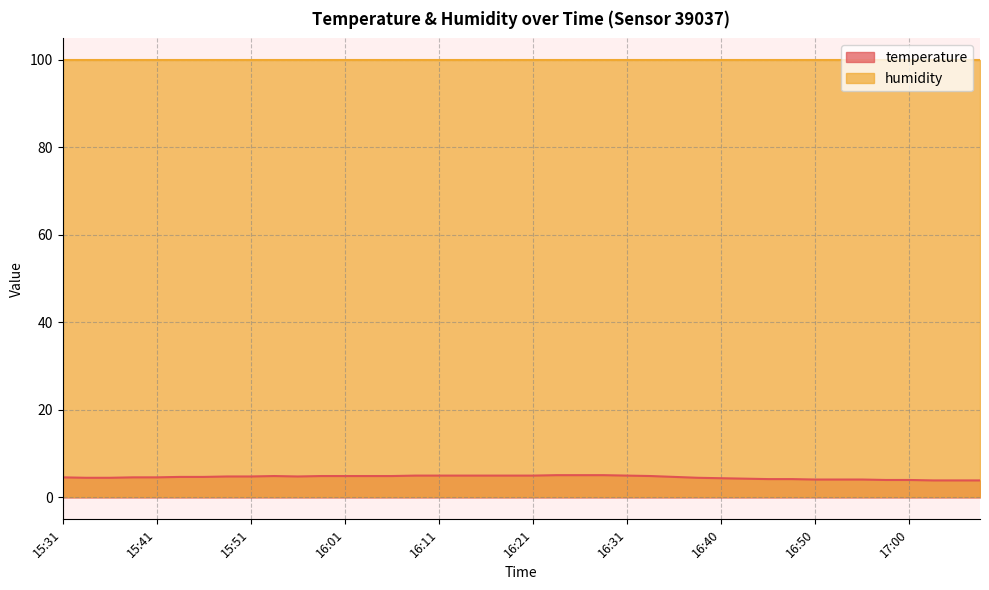

Rank the categories by value from highest to lowest.

16:23, 16:26, 16:28, 16:08, 16:11, 16:13, 16:16, 16:18, 16:21, 16:31, 15:54, 15:59, 16:01, 16:04, 16:06, 16:33, 15:49, 15:51, 15:56, 15:44, 15:46, 16:36, 15:31, 15:39, 15:41, 15:34, 15:36, 16:38, 16:40, 16:43, 16:45, 16:48, 16:50, 16:53, 16:55, 16:58, 17:00, 17:03, 17:05, 17:07